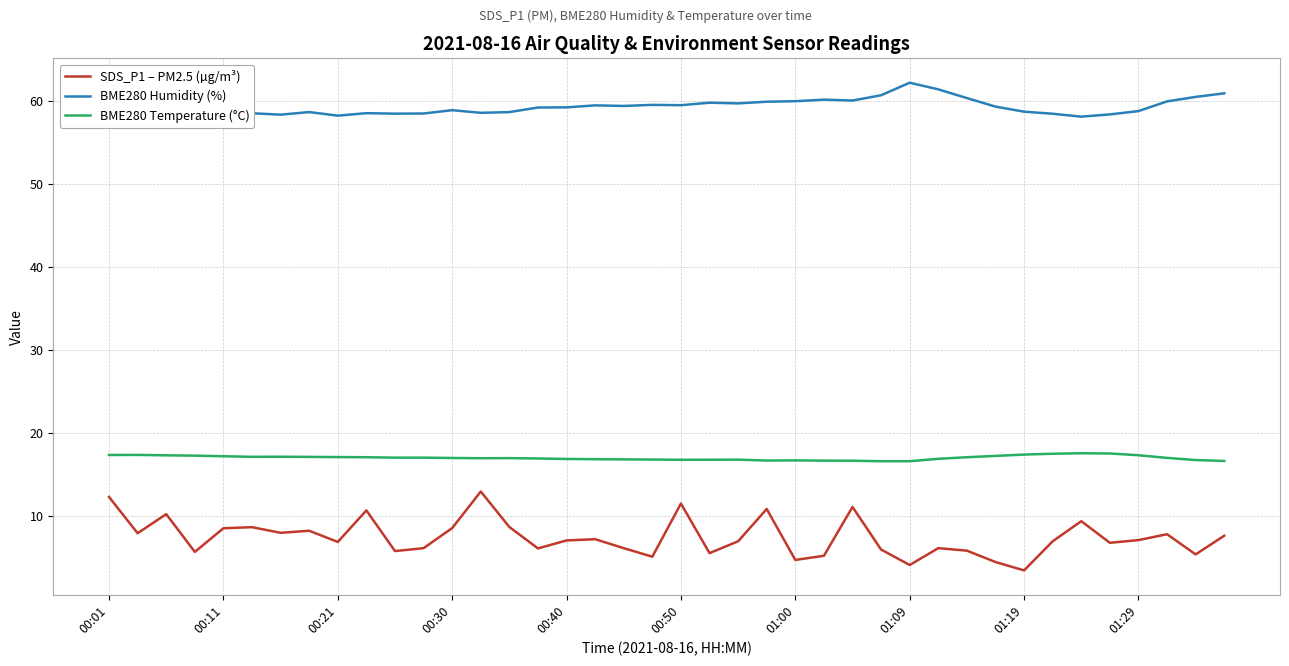

True or false: BME280 Humidity (%) and BME280 Temperature (°C) cross at least once.

False